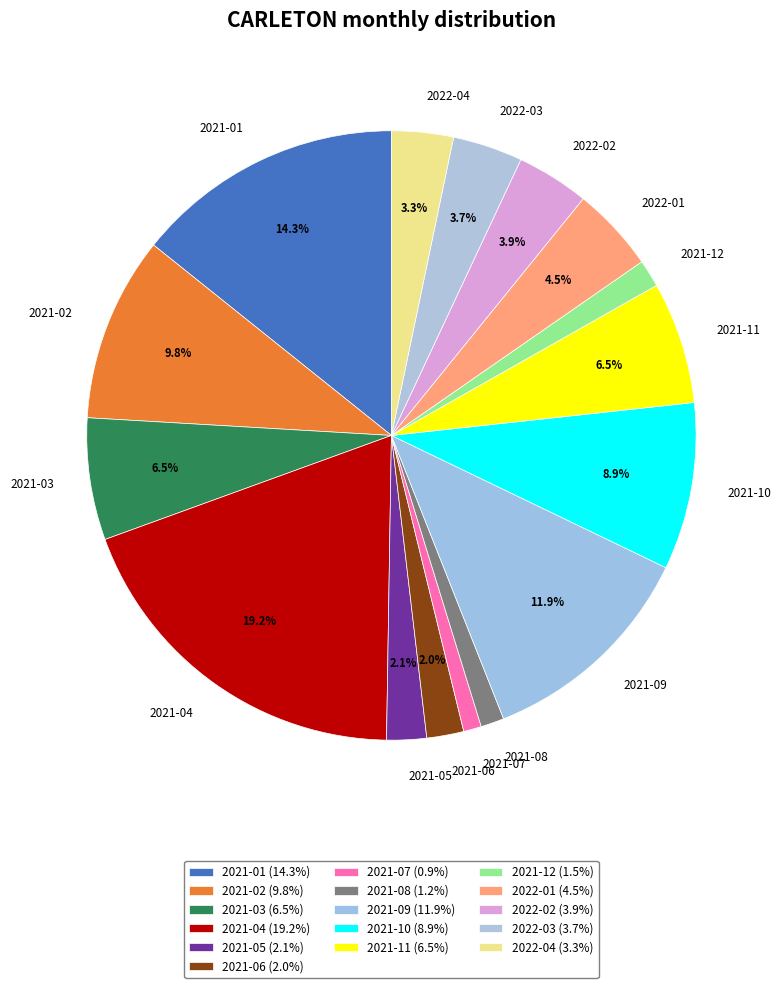

Which category has the biggest portion of the pie?

2021-04